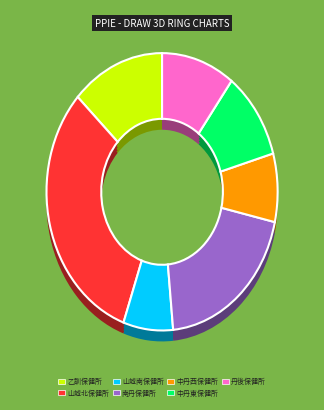

Which slice is the smallest?

山城南保健所